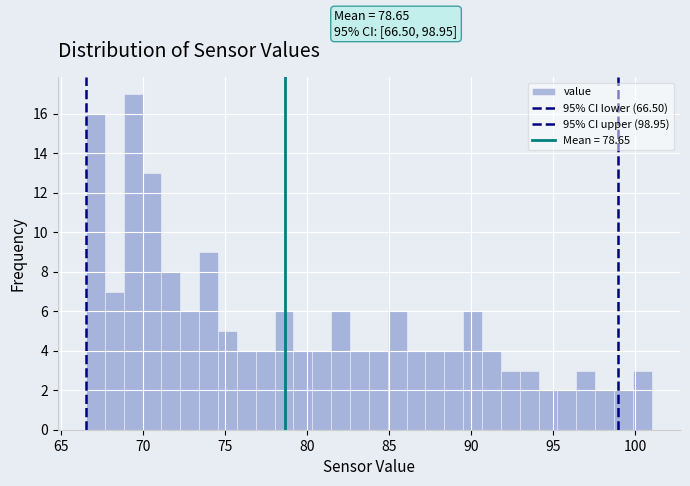

Read against the x-axis, roughly where is the centre of the tallest bar?

69.5